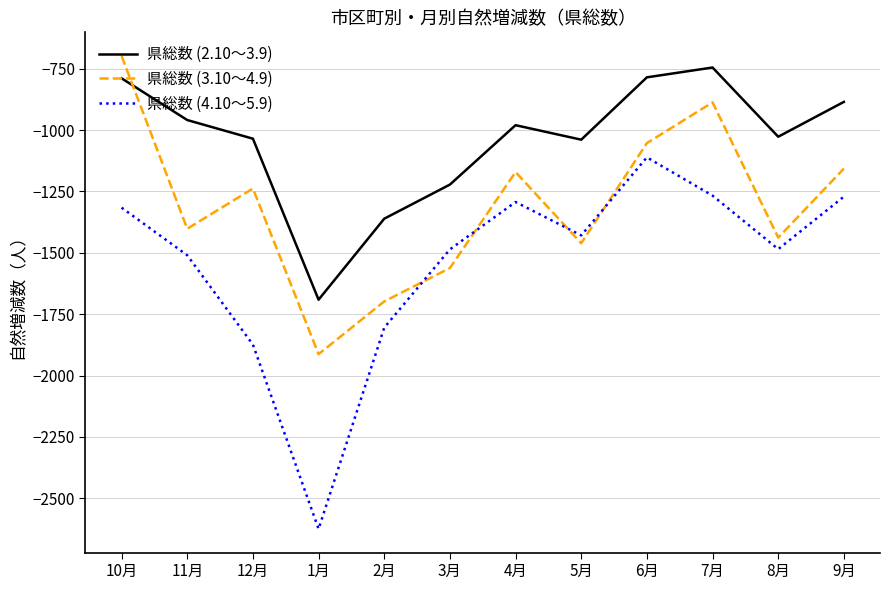

What are all the series names shown in the legend?

県総数 (2.10～3.9), 県総数 (3.10～4.9), 県総数 (4.10～5.9)